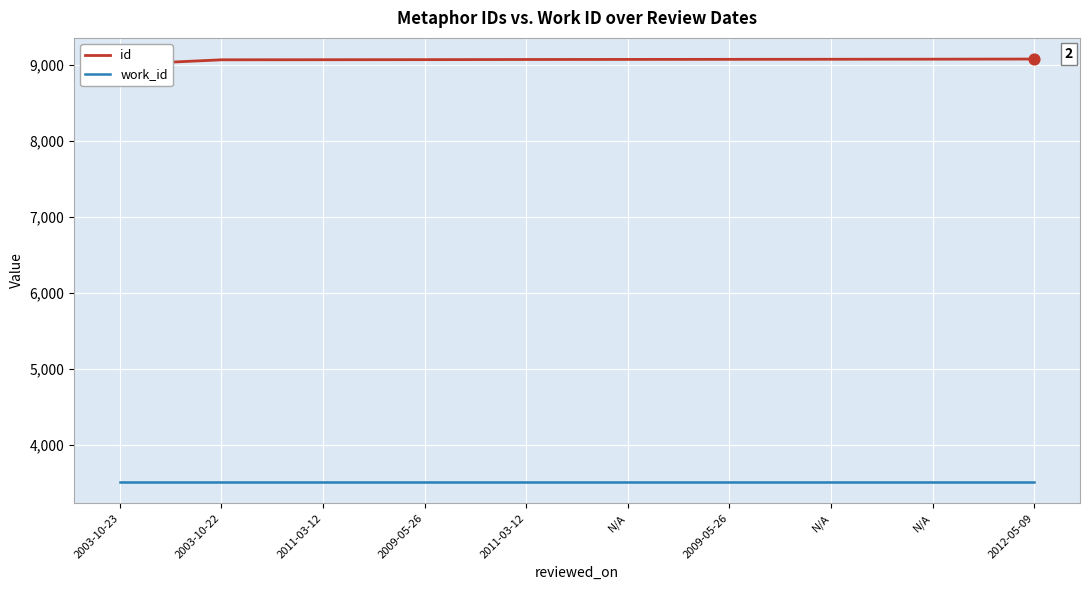

Which series has the widest spread of Y values?

id